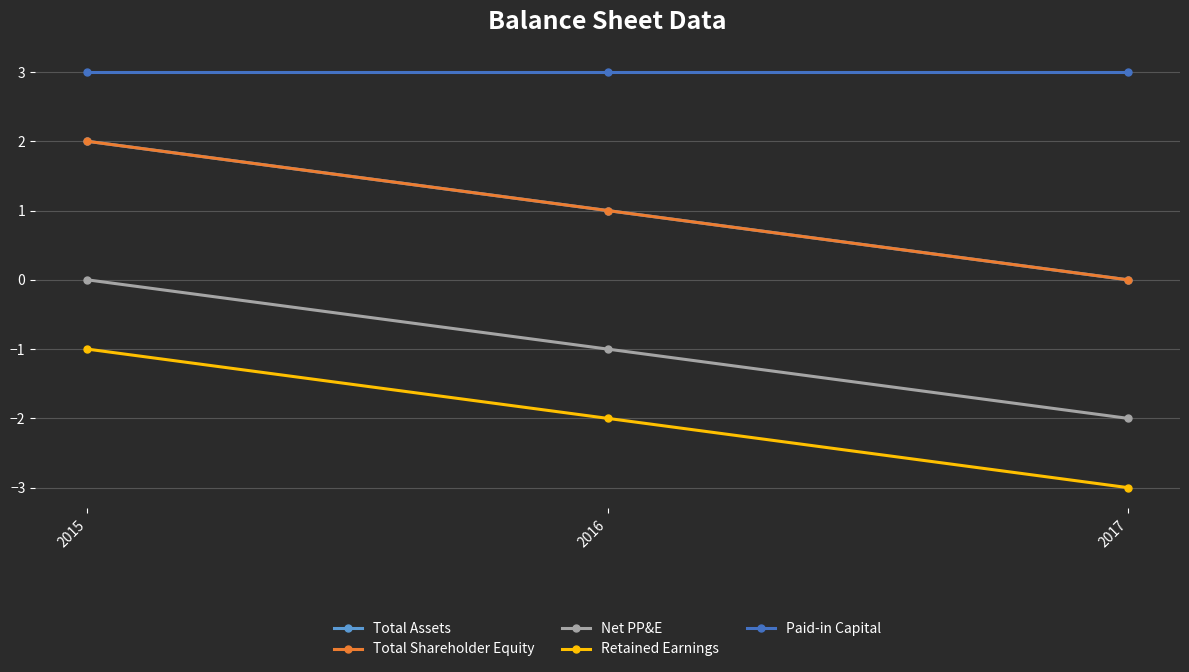

Is this an area chart (filled region under the line)?

No